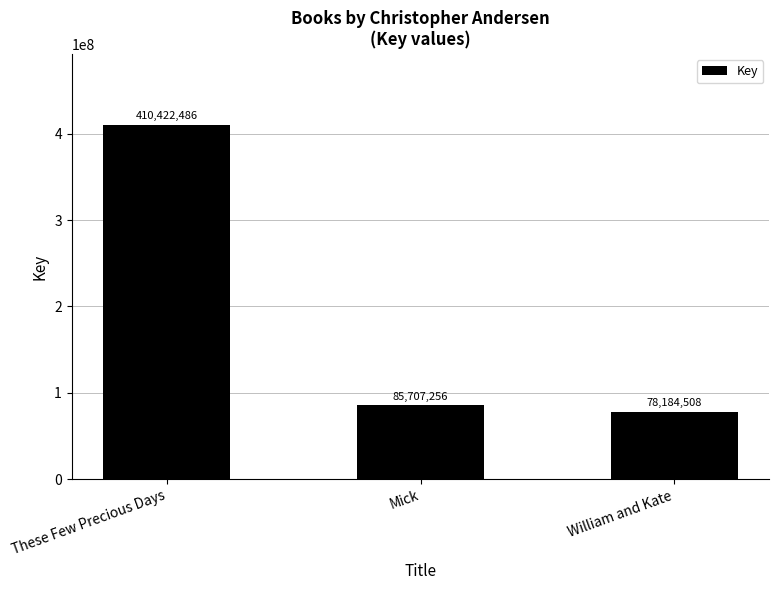

How many data points does each series have?

3